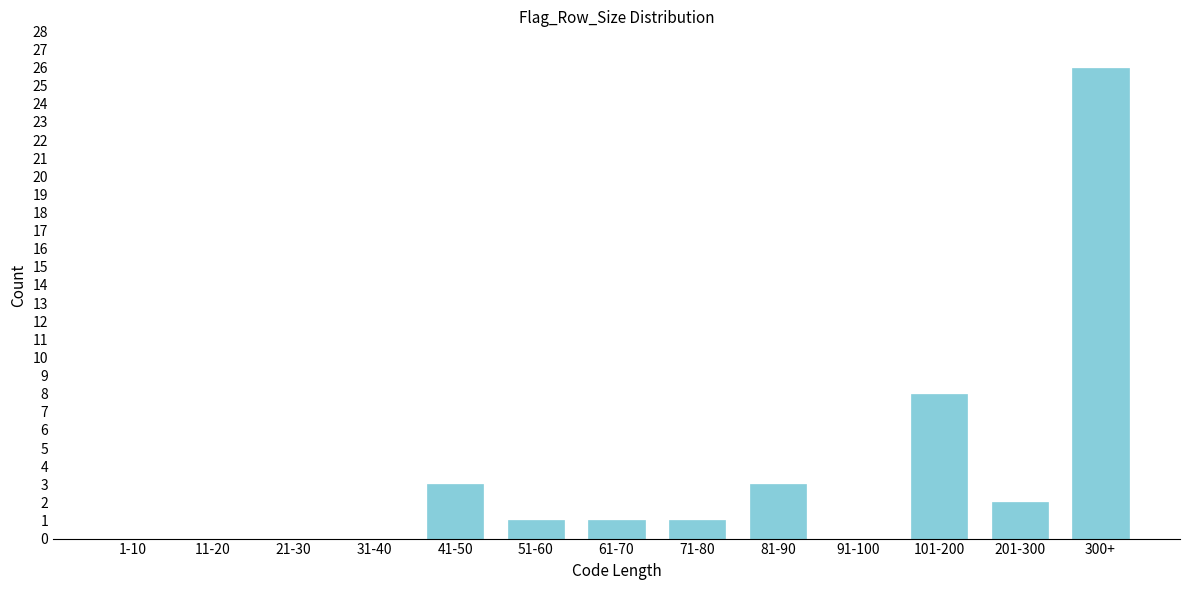

Reading right to left, transcribe all the data shown in this chart.

300+=26	201-300=2	101-200=8	91-100=0	81-90=3	71-80=1	61-70=1	51-60=1	41-50=3	31-40=0	21-30=0	11-20=0	1-10=0